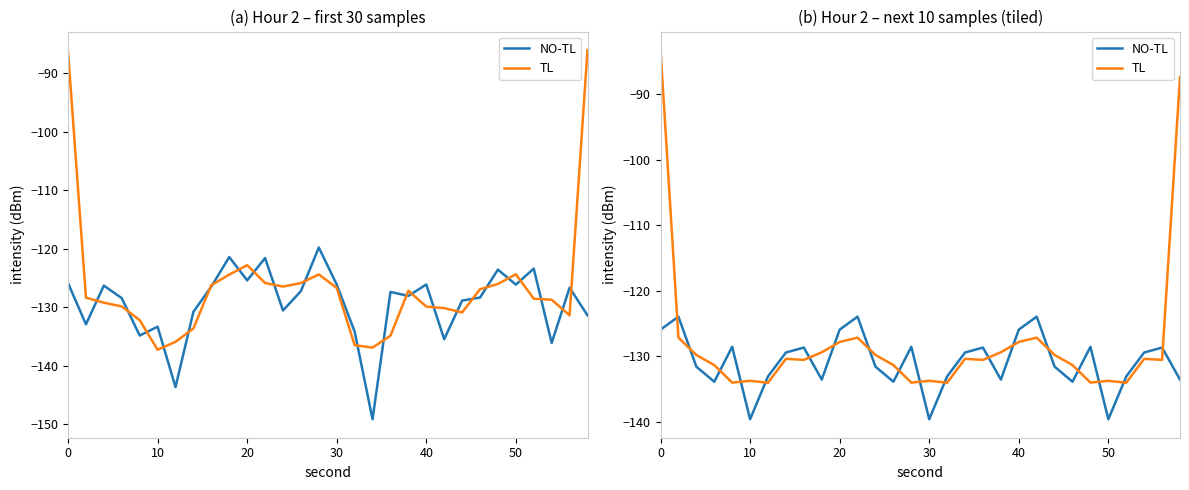

Is this an area chart (filled region under the line)?

No